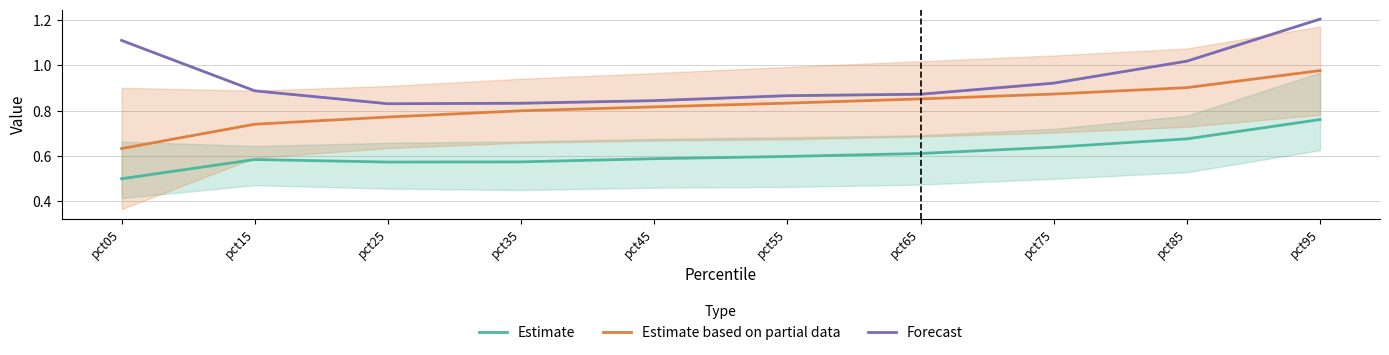

What is the difference between the Estimate based on partial data values at pct85 and pct95?

0.1